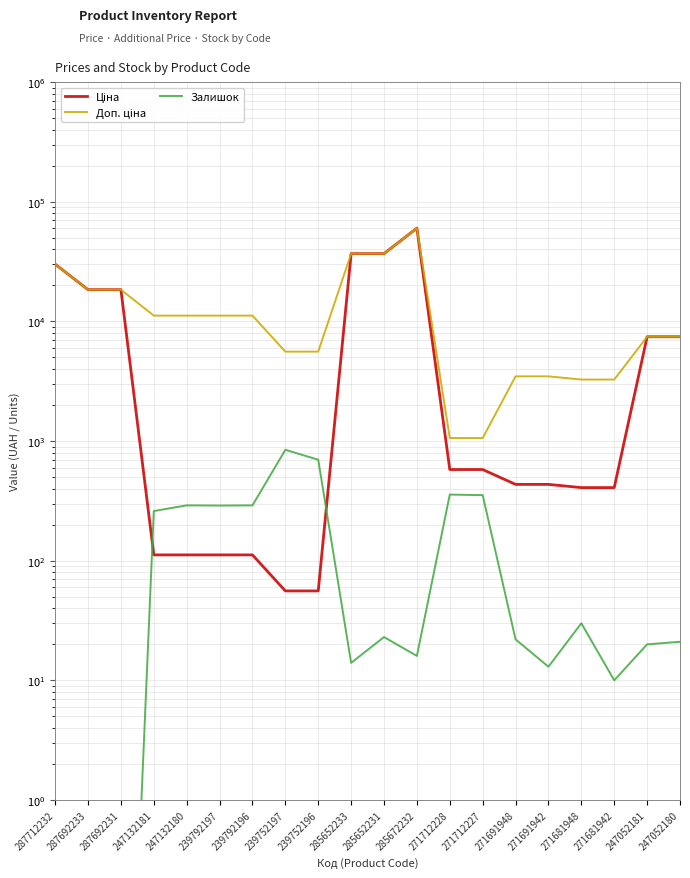

List the series in order of their peak value, highest first.

Ціна, Доп. ціна, Залишок